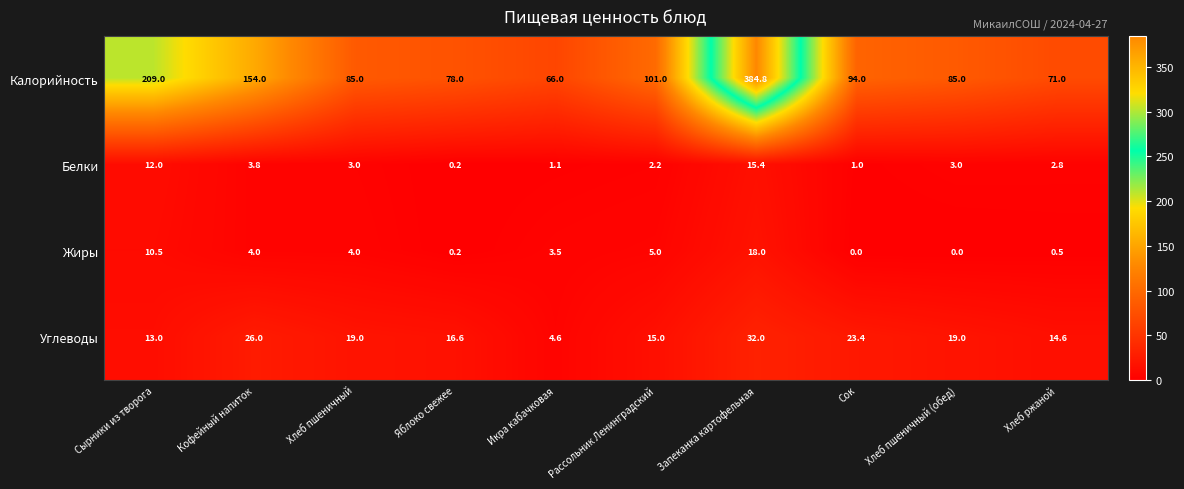

Is it true that Белки equals 3.2 at Сырники из творога?

False